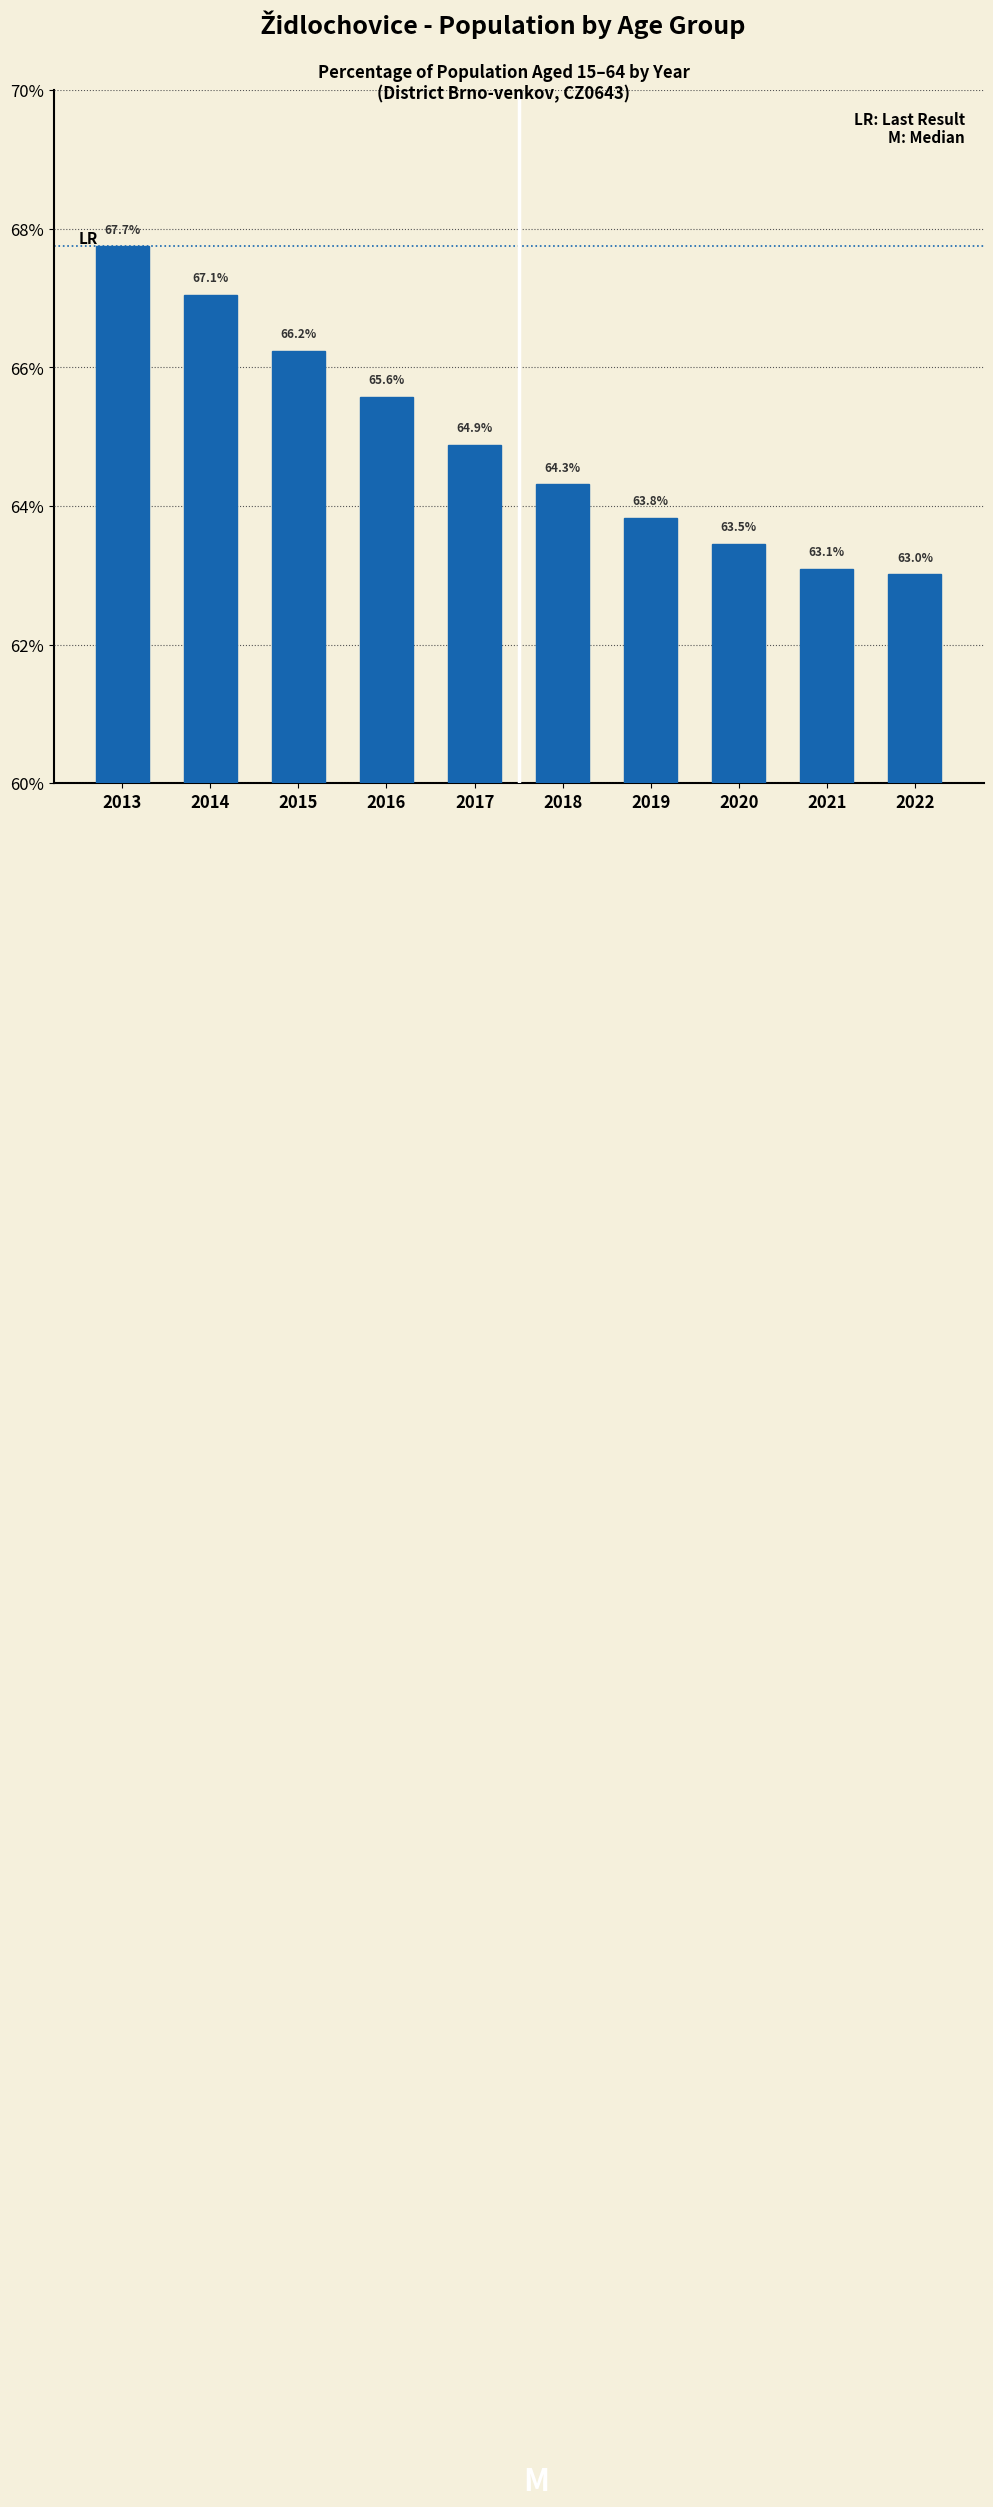

Reading right to left, transcribe all the data shown in this chart.

63.0	63.1	63.5	63.8	64.3	64.9	65.6	66.2	67.1	67.7